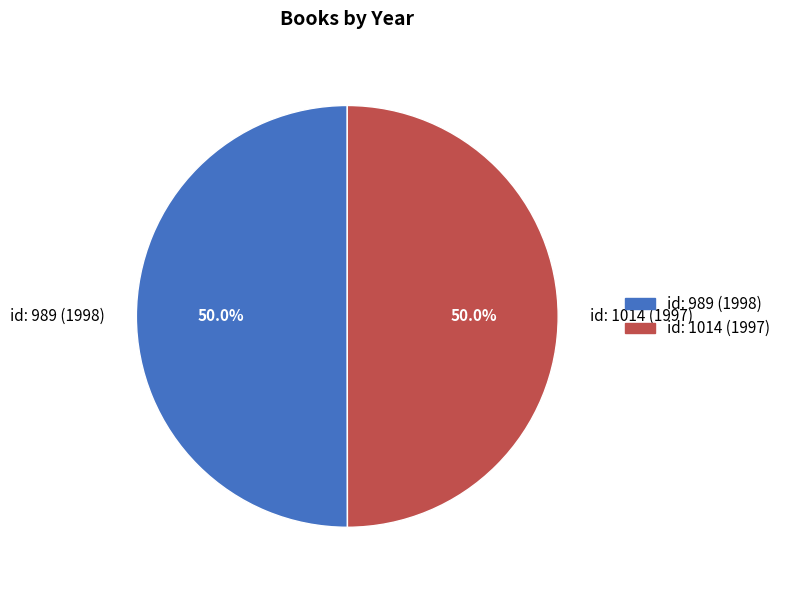

To the nearest percent, what is the combined percentage of id: 989 (1998) and id: 1014 (1997)?

100%